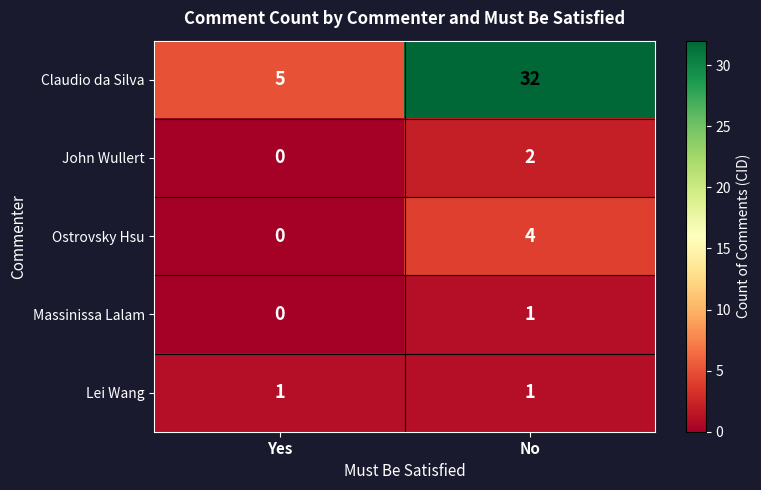

At which label is Claudio da Silva closest to 18?

Yes